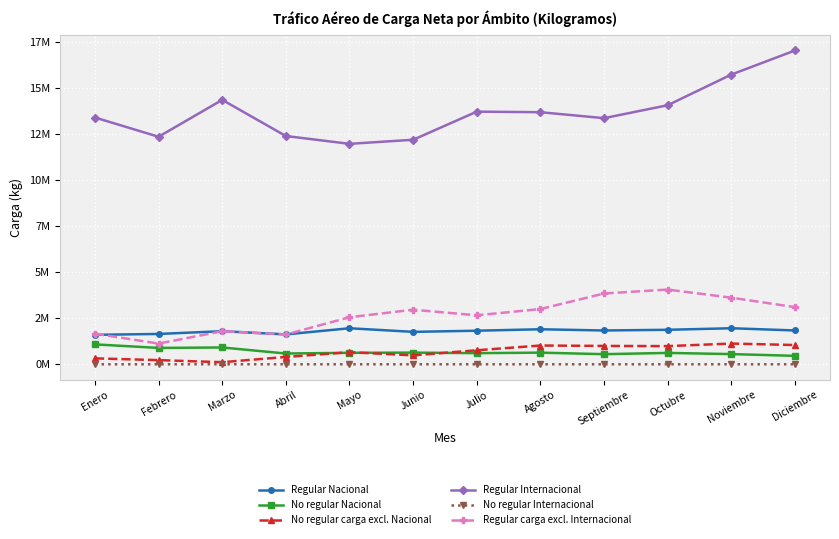

True or false: No regular carga excl. Nacional and Regular Internacional cross at least once.

False